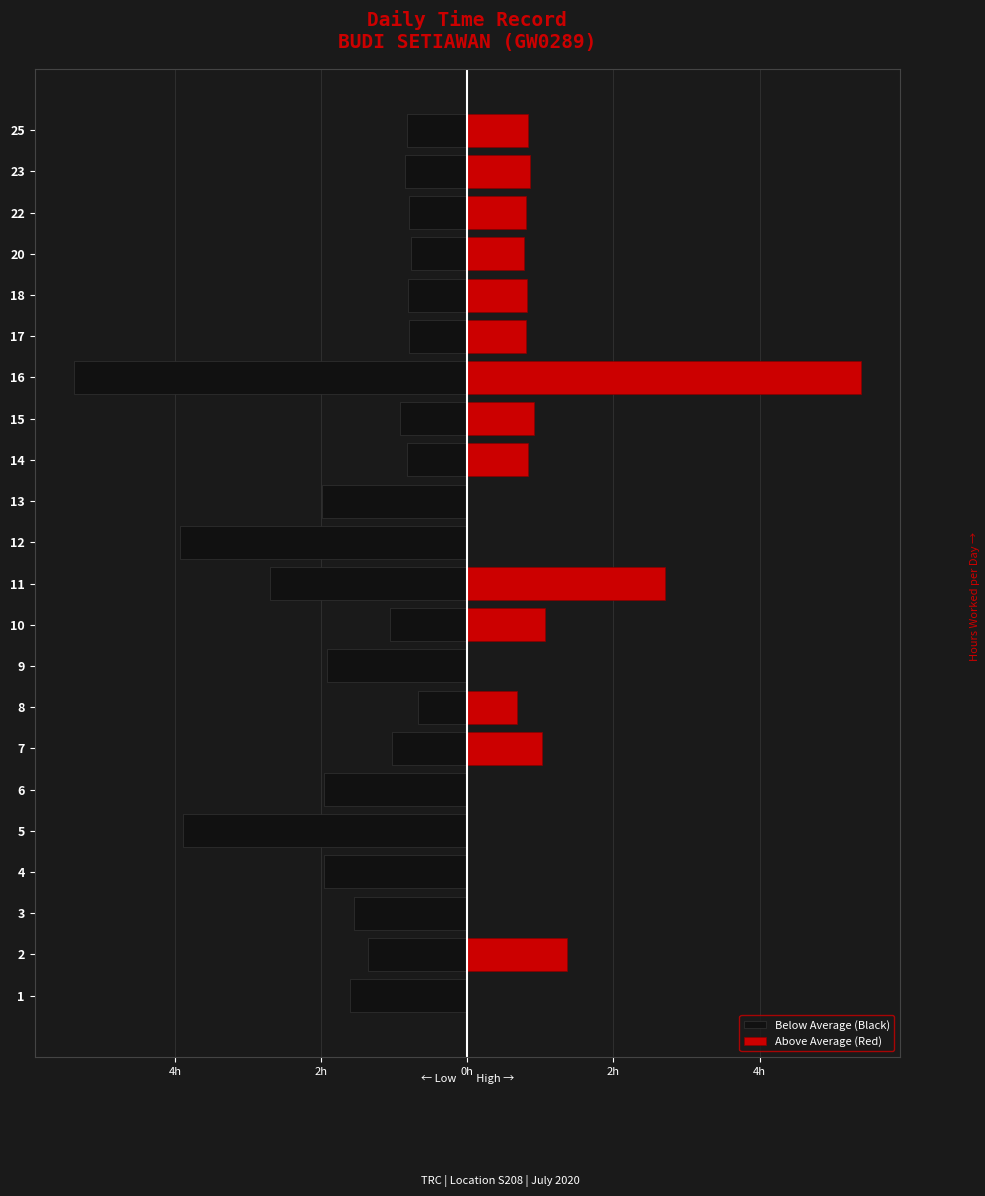

Between 17 and 4, which is larger?

17